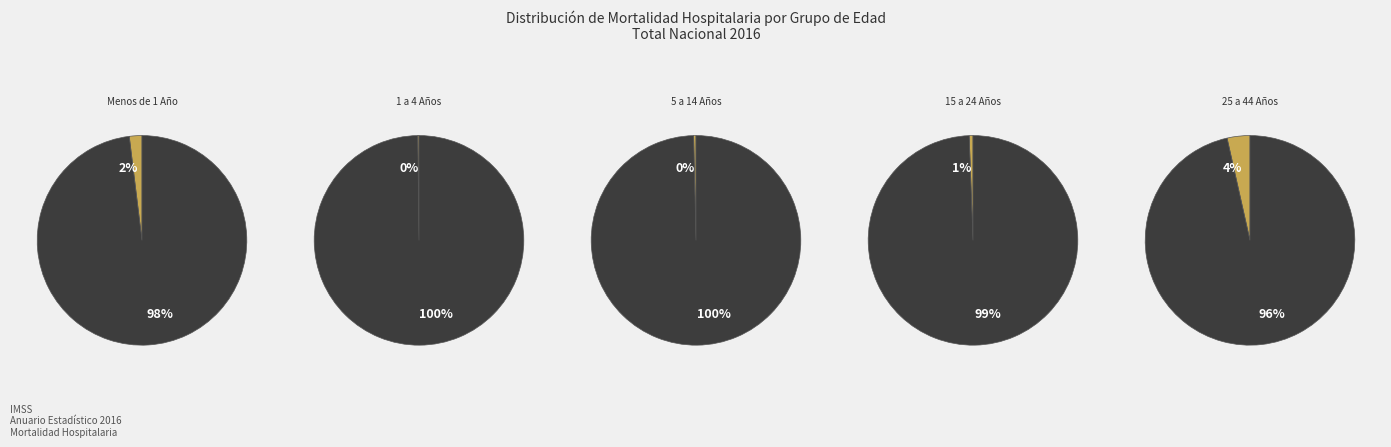

True or false: Menos de 1 Año accounts for 11% of the total.

False